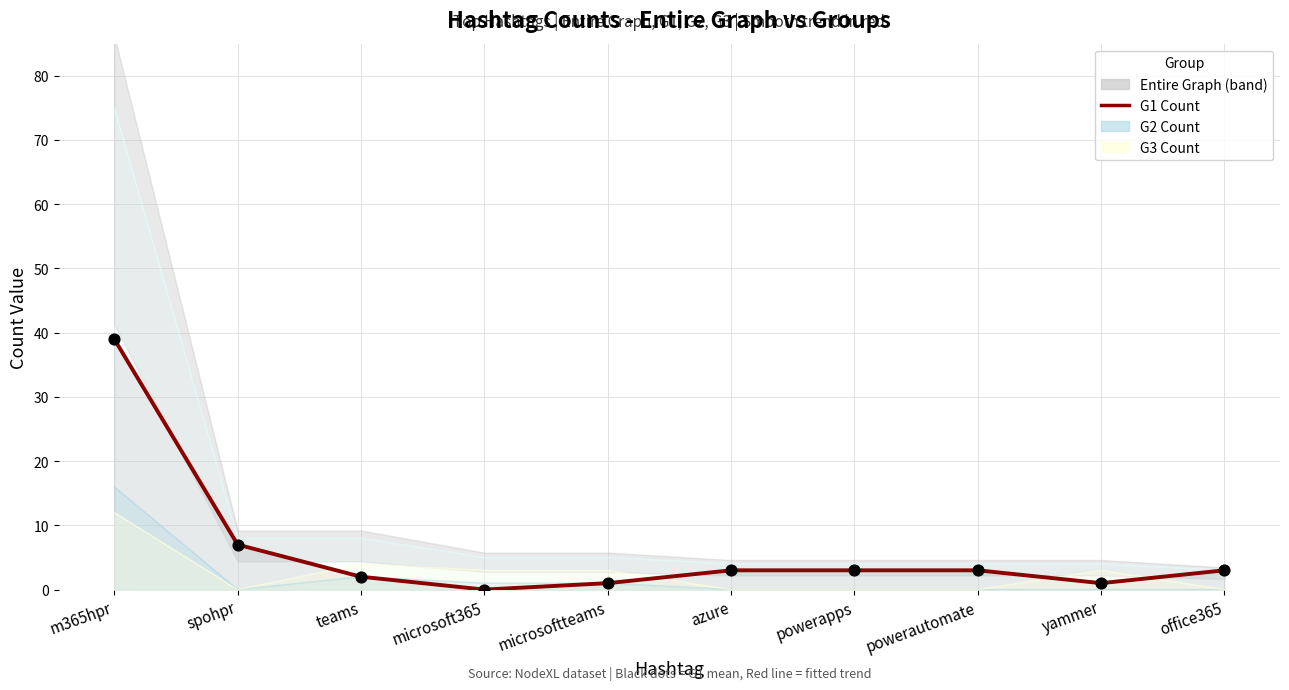

Between microsoft365 and azure, which is larger?

azure